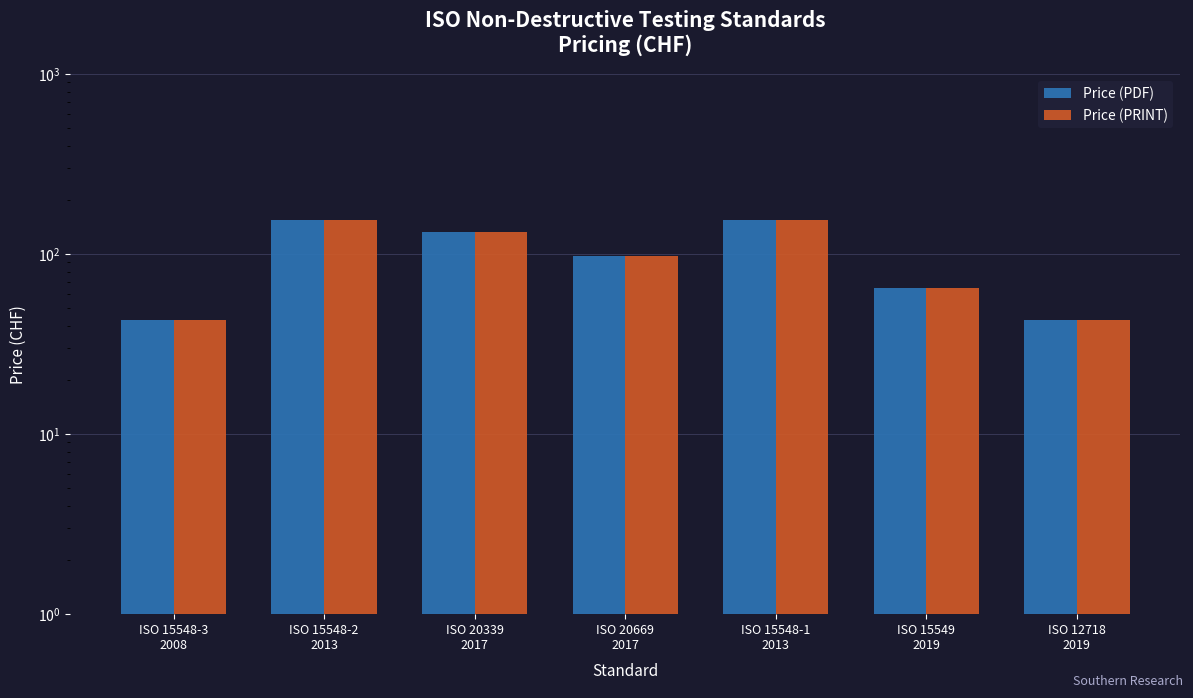

What is the difference between the maximum and minimum values in the Price (PDF) series?

112